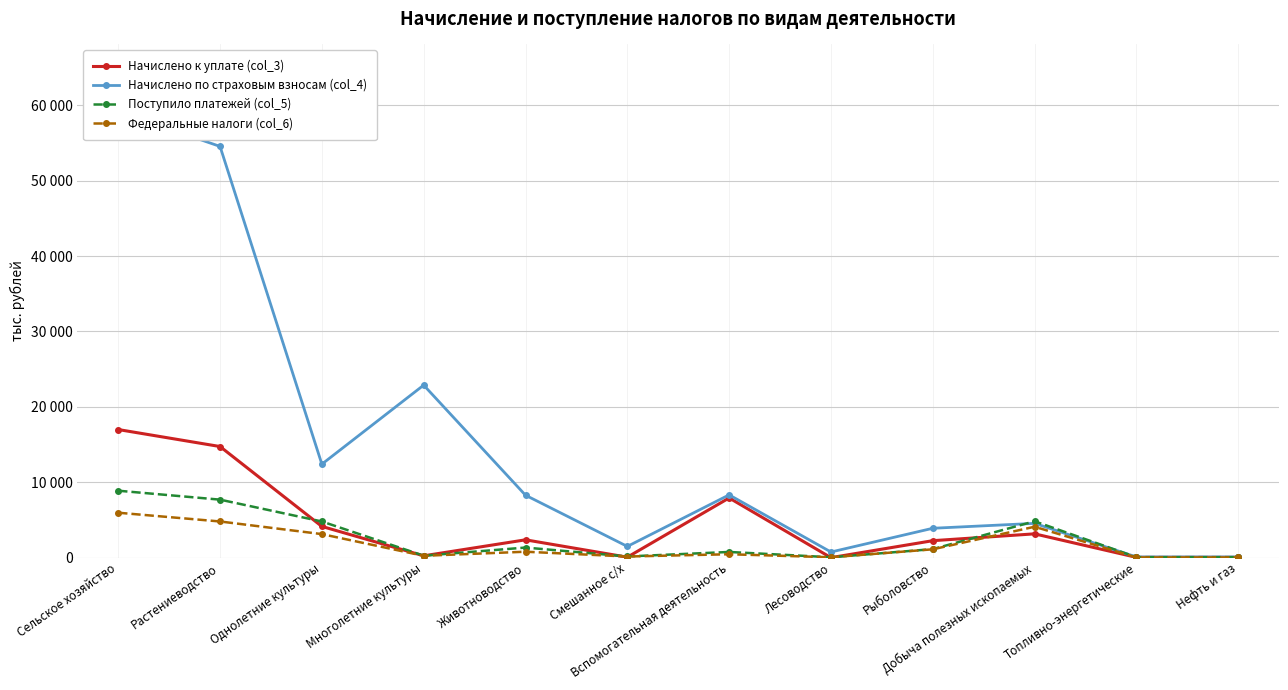

True or false: Начислено по страховым взносам (col_4) has more than 1 points higher than both neighbors.

True